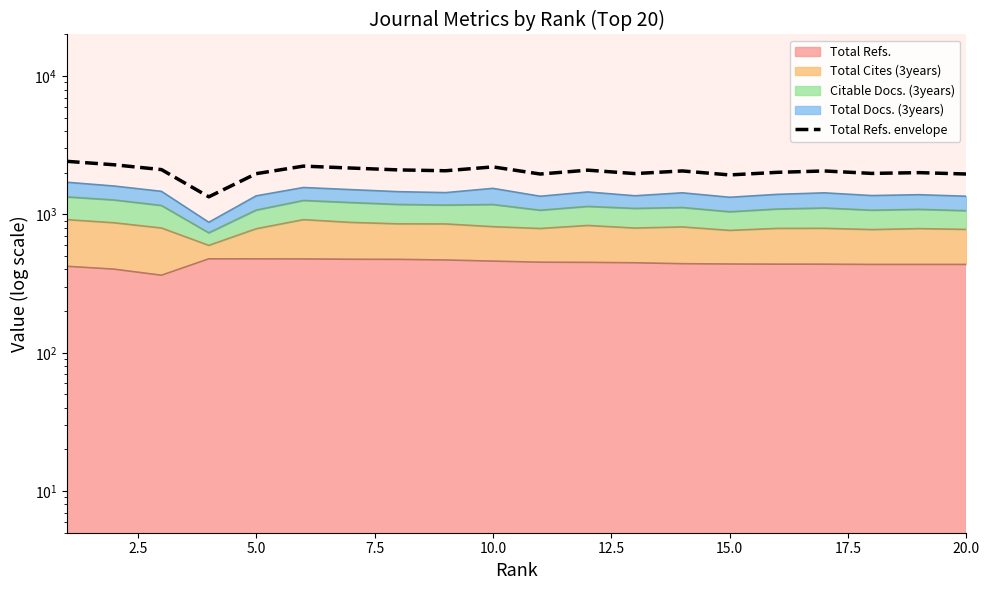

What is the difference between the second highest and second lowest values?

355.6